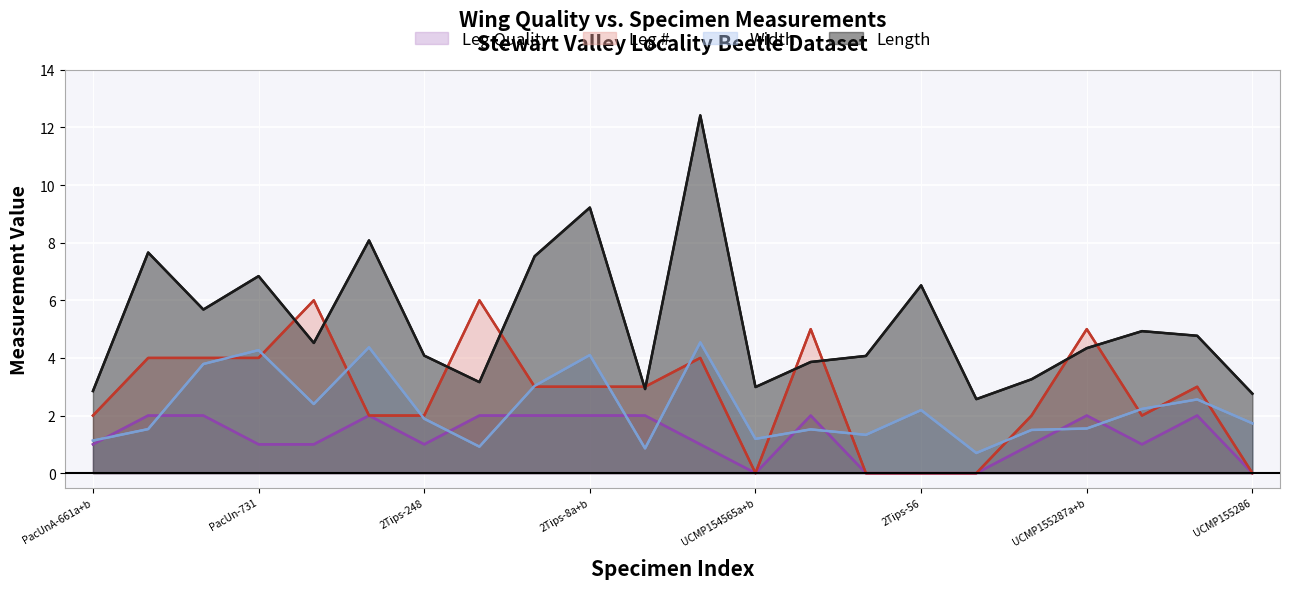

What is the total value across all series at 16?

3.3